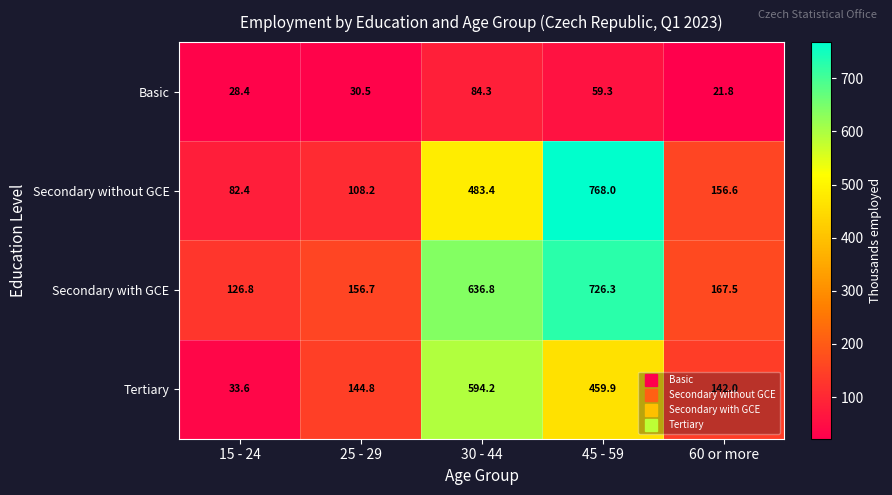

At which category is the sum across all series the highest?

45 - 59